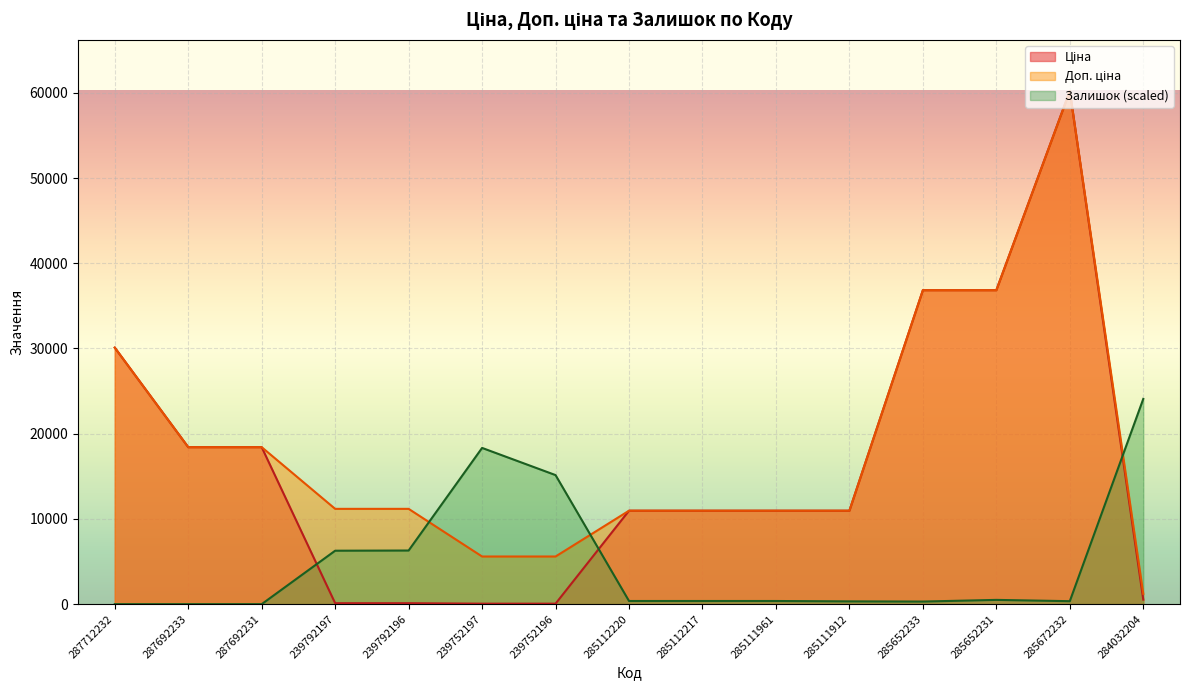

What is the maximum value for Ціна?

60205.6